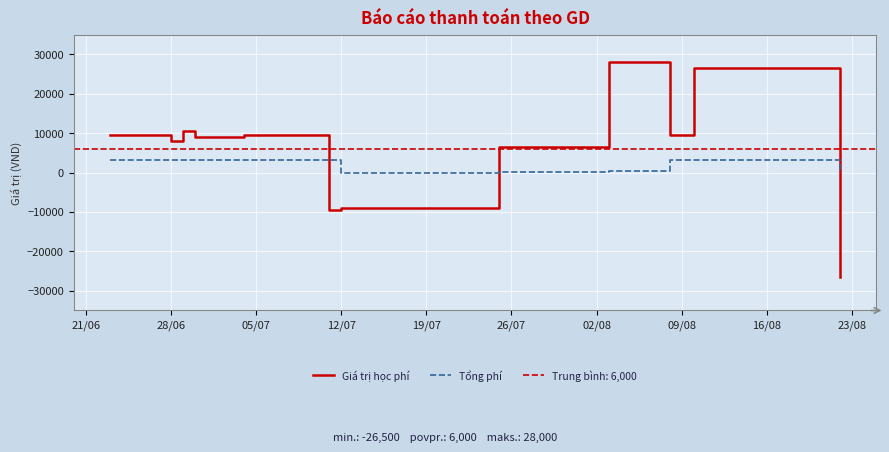

True or false: Giá trị học phí has more than 2 interior local peaks.

True